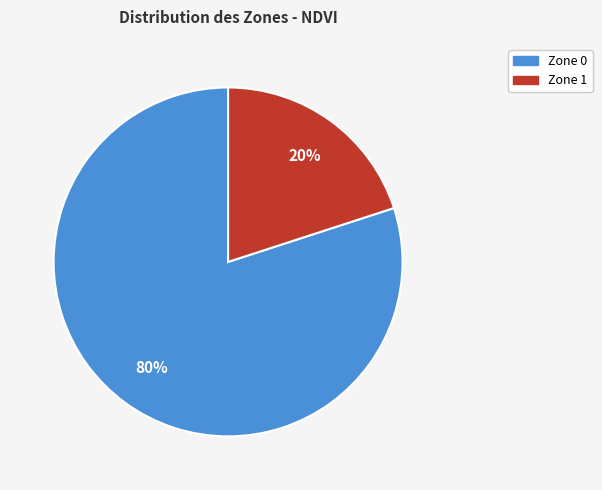

Which category has the biggest portion of the pie?

Zone 0